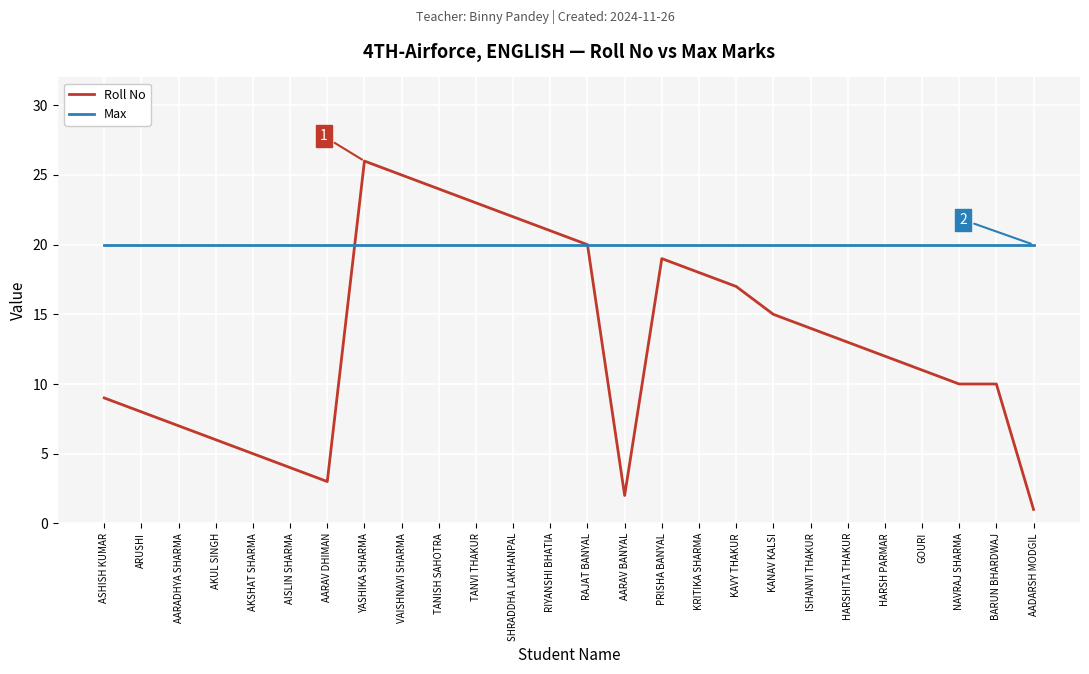

What is the highest value of the Roll No series?

26